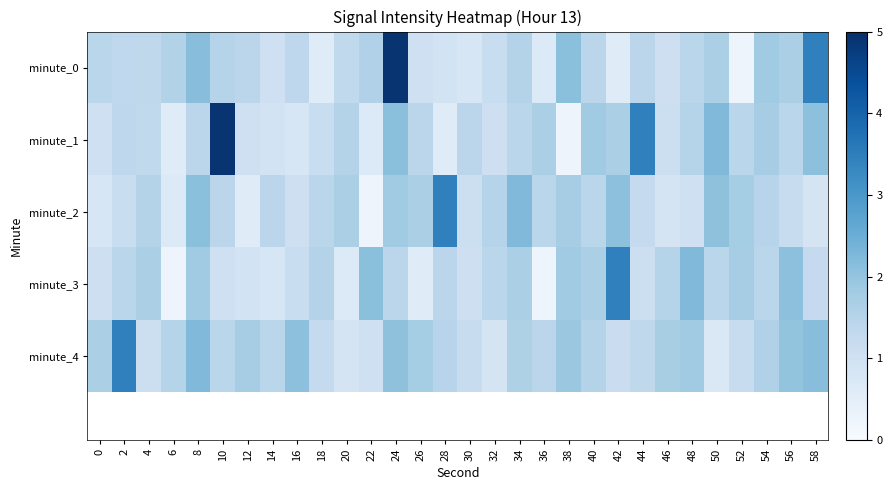

Between 42 and 18, which is larger?

18